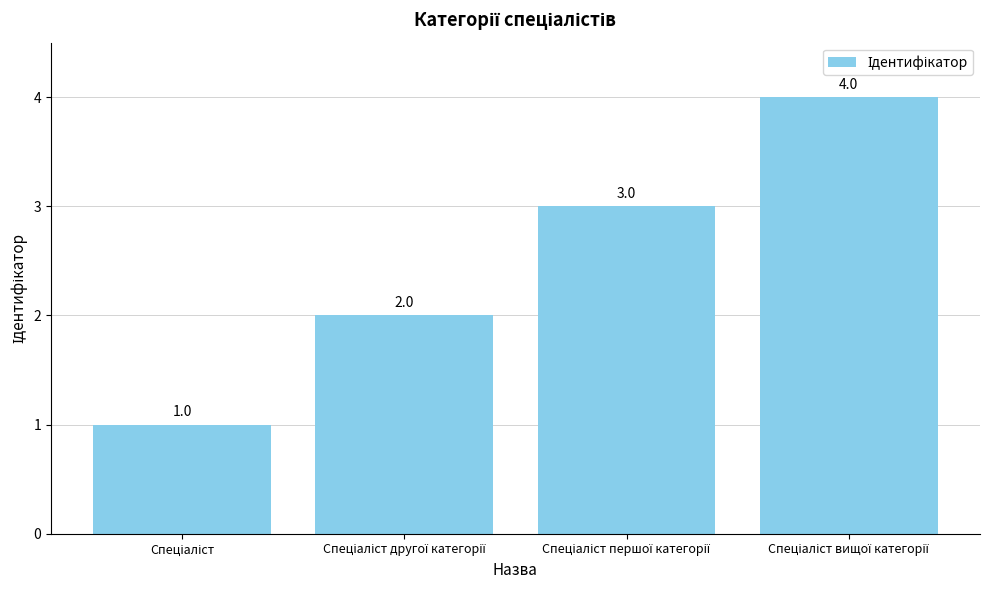

What is the difference between the maximum and minimum values?

3